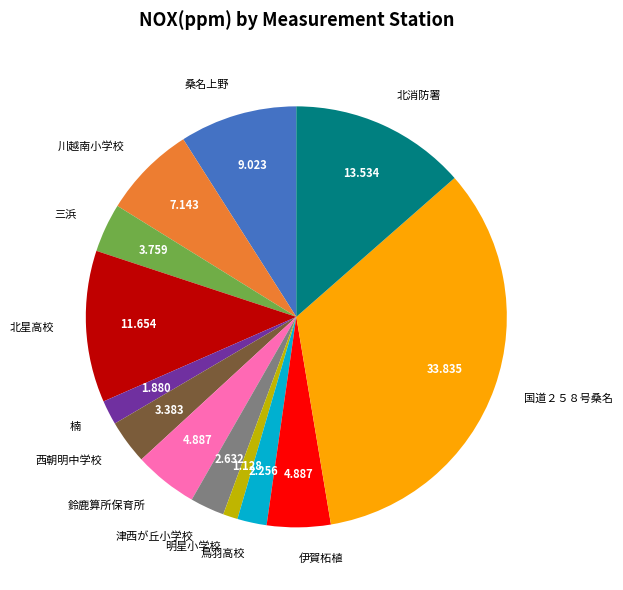

Combined, do 明星小学校 and 伊賀柘植 account for over 50%?

No